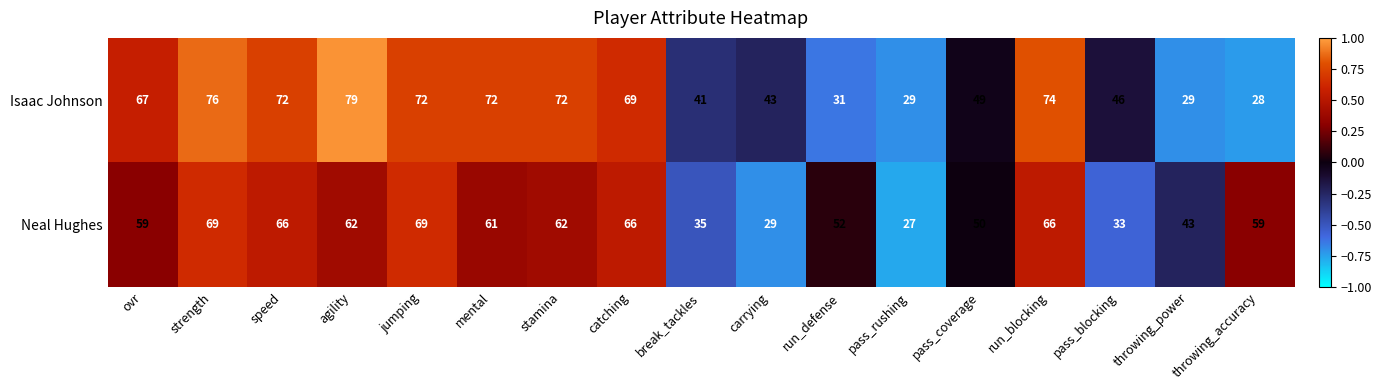

List the series in order of their overall mean, highest first.

Isaac Johnson, Neal Hughes